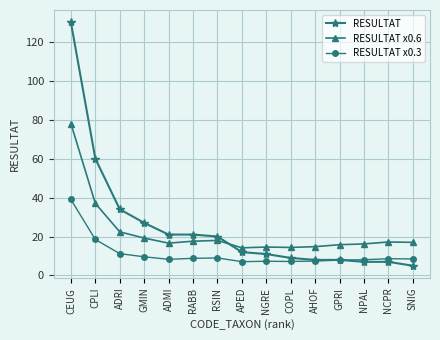

How many data points does each series have?

15